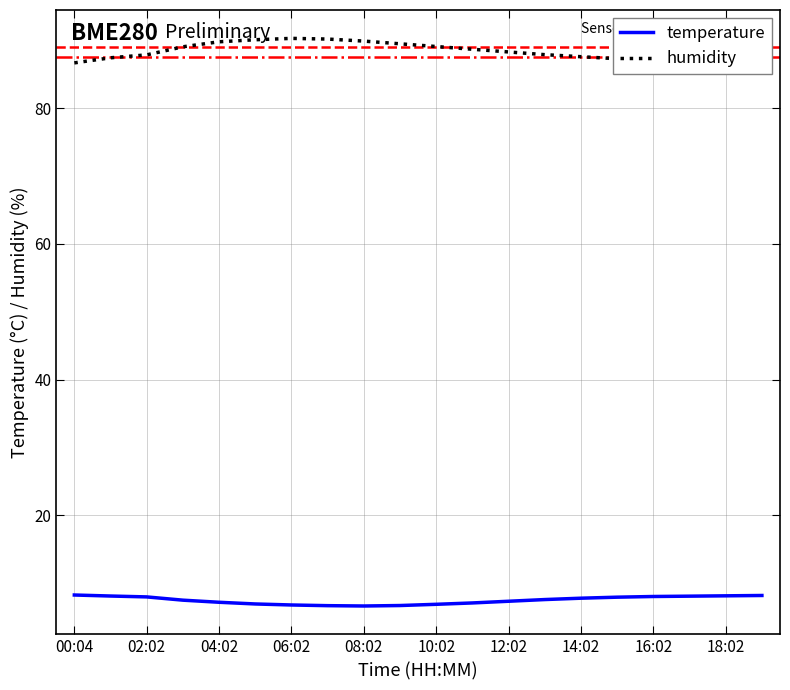

What is the maximum value for humidity?

90.3